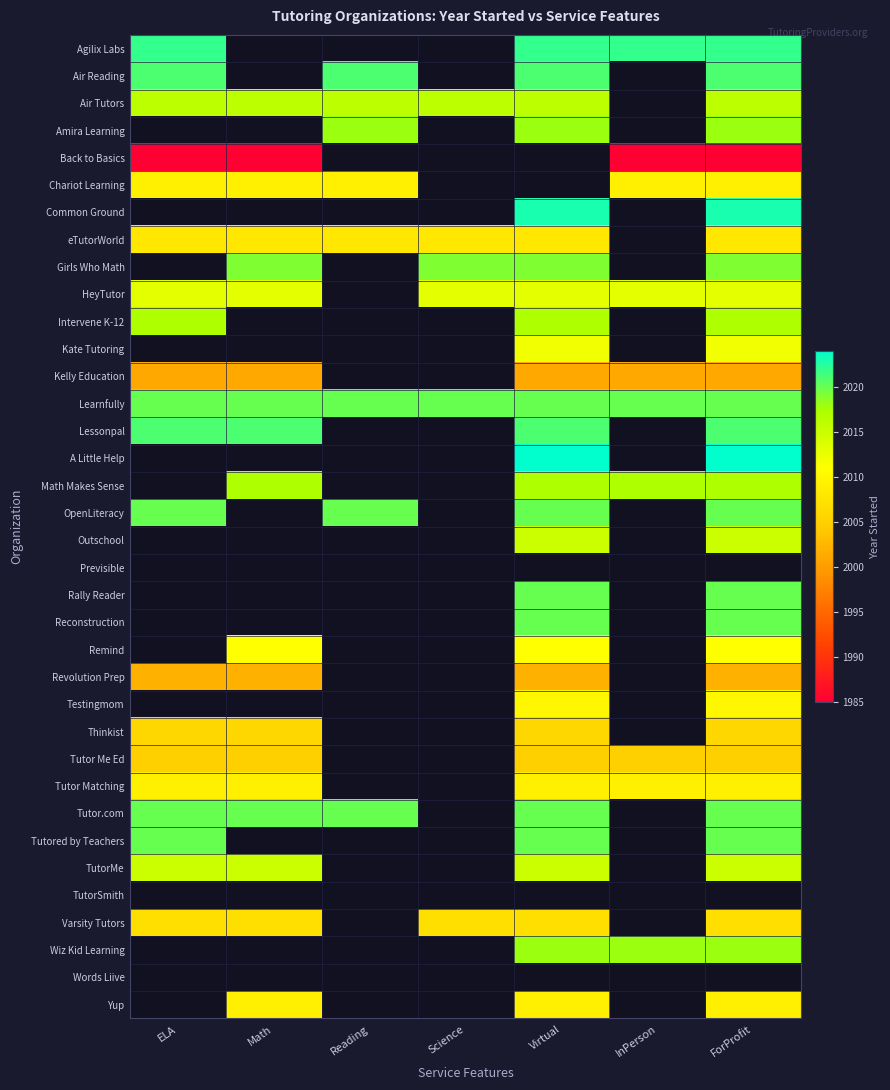

What is the minimum value shown in the chart?

1985.0